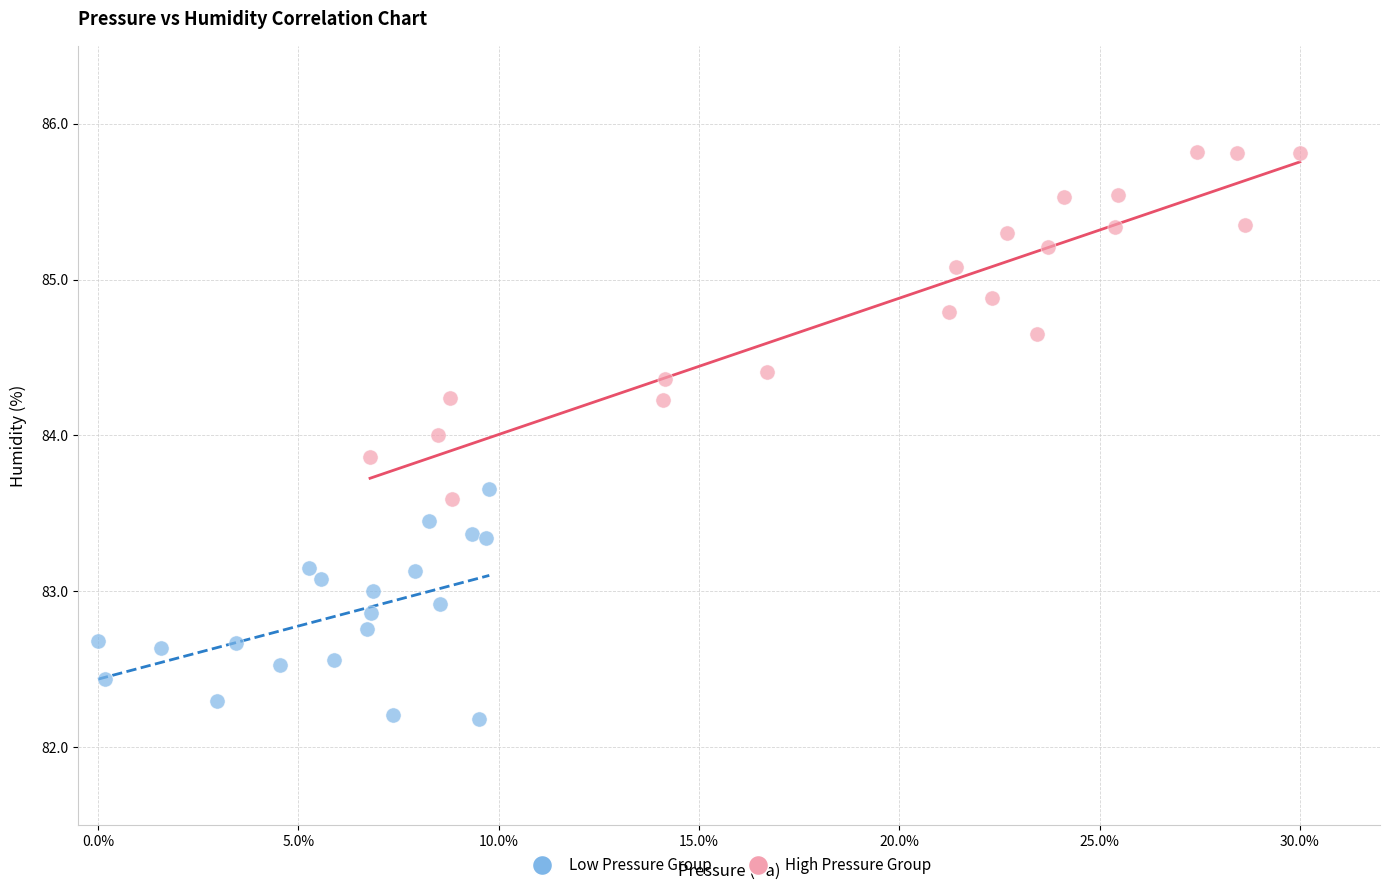

What are all the series names shown in the legend?

Low Pressure Group, High Pressure Group